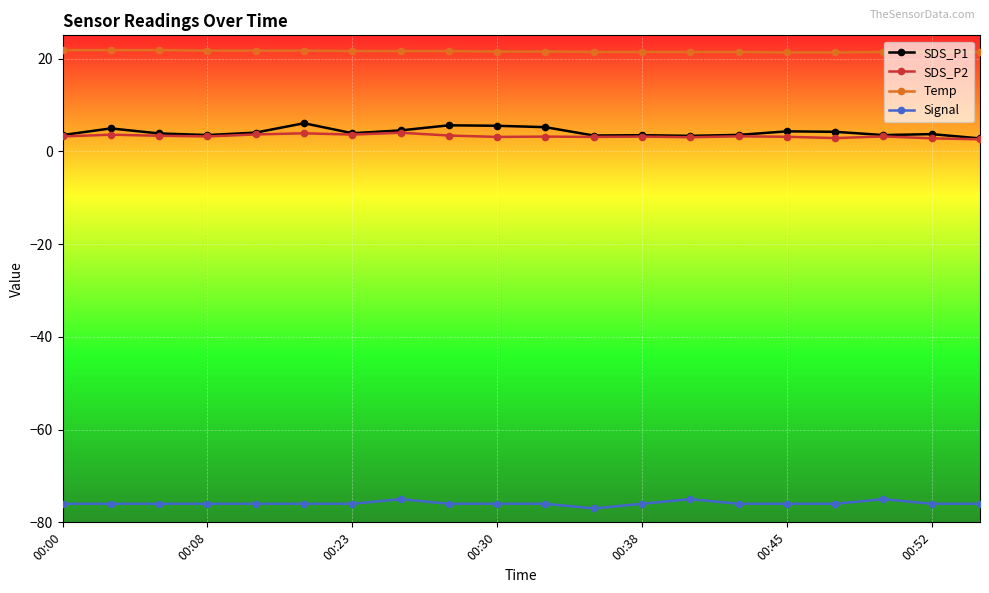

Which series has the largest total across all categories?

Temp